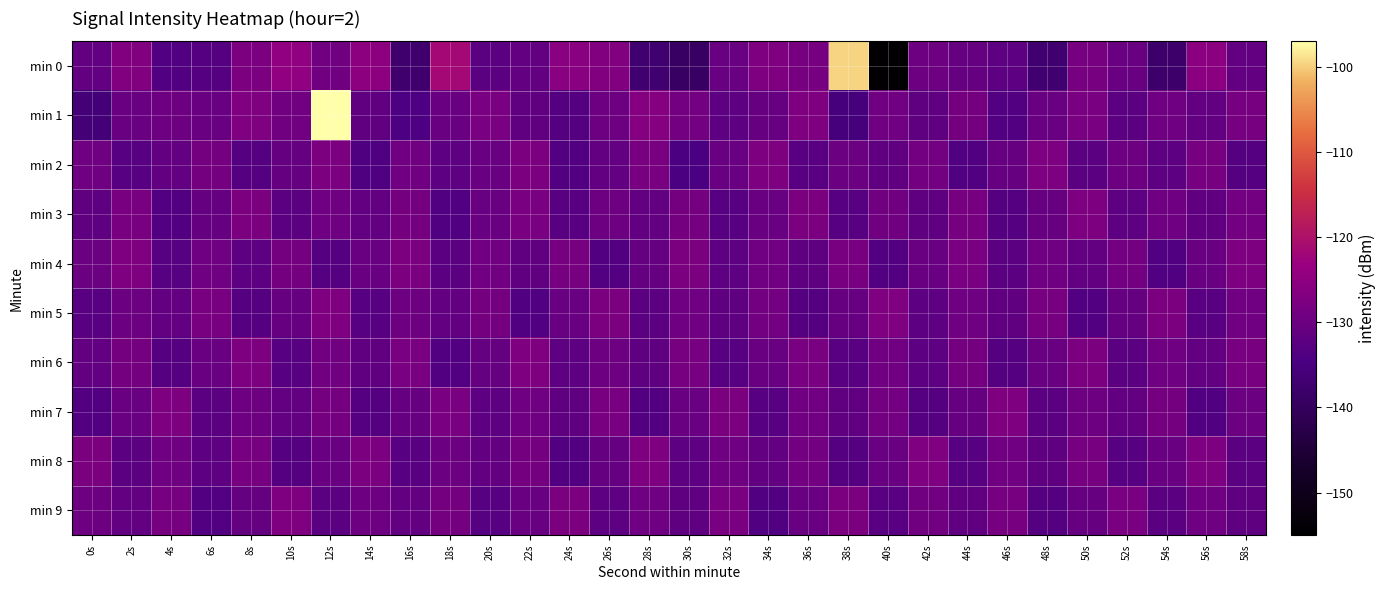

At which category is the sum across all series the highest?

12s